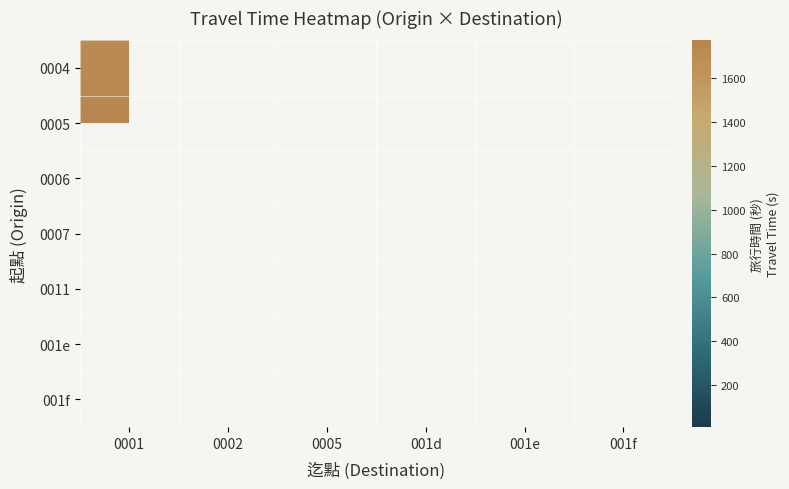

Between 001d and 0002, which is larger?

0002